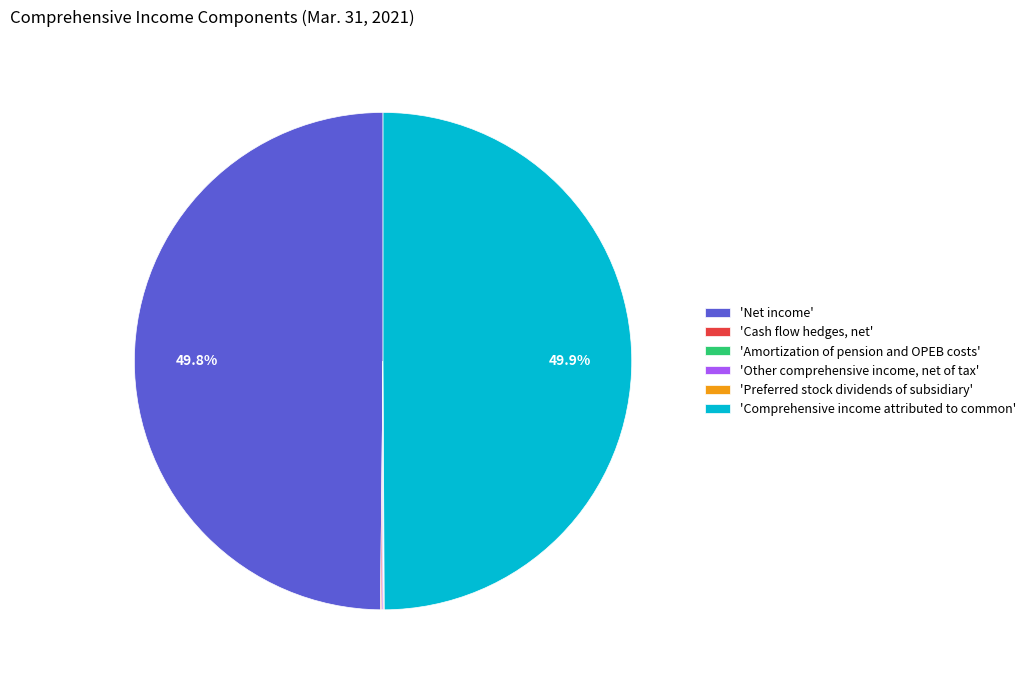

How many slices are in this pie chart?

6